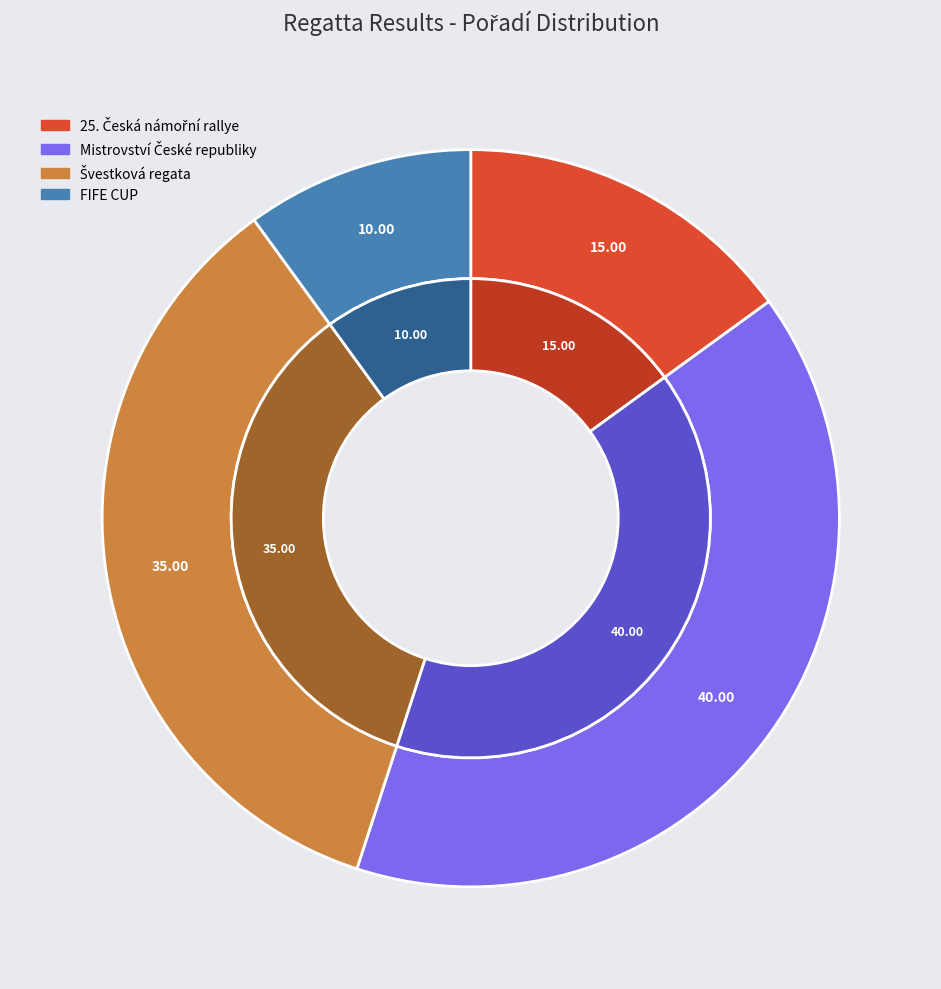

What percentage is NOT represented by 25. Česká námořní rallye?

85.0%